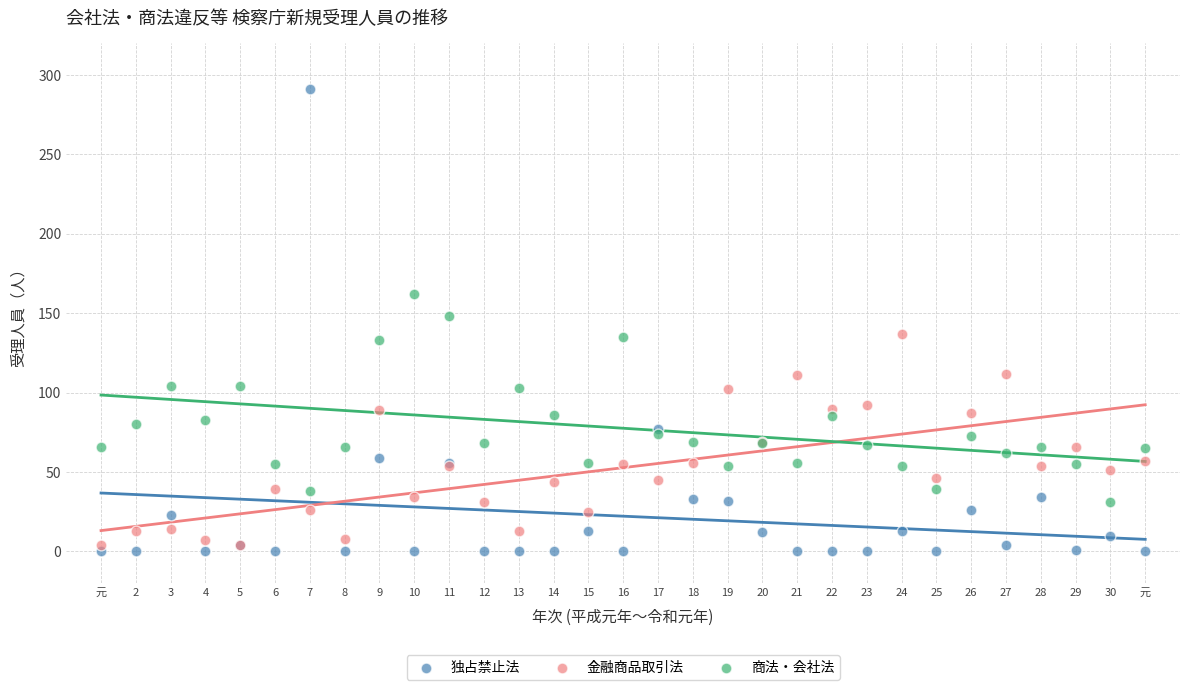

Which series contains the highest Y value?

独占禁止法